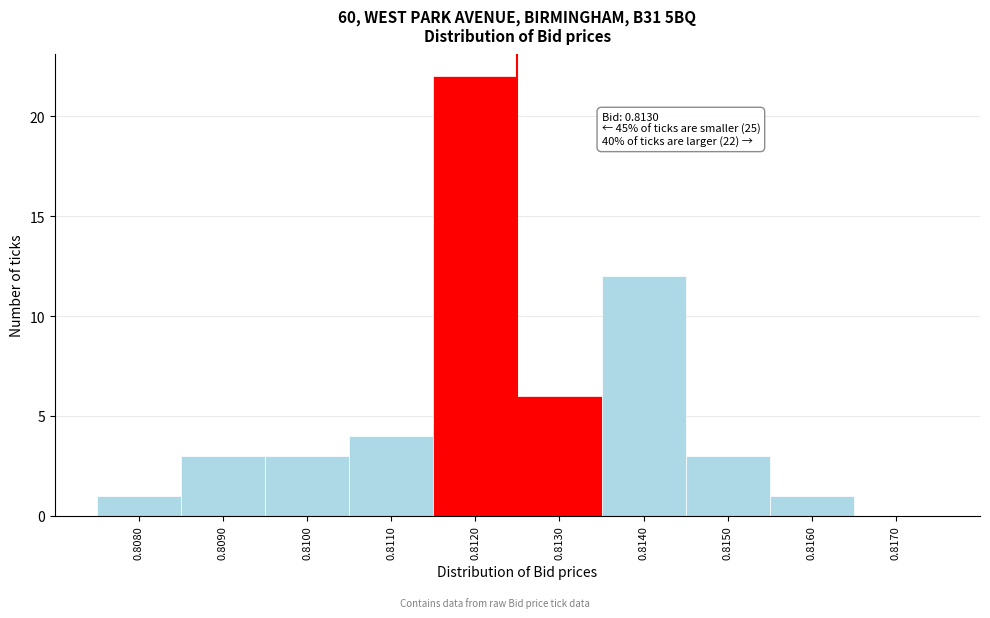

Reading left to right, transcribe all the data shown in this chart.

0.8080=1	0.8090=3	0.8100=3	0.8110=4	0.8120=22	0.8130=6	0.8140=12	0.8150=3	0.8160=1	0.8170=0